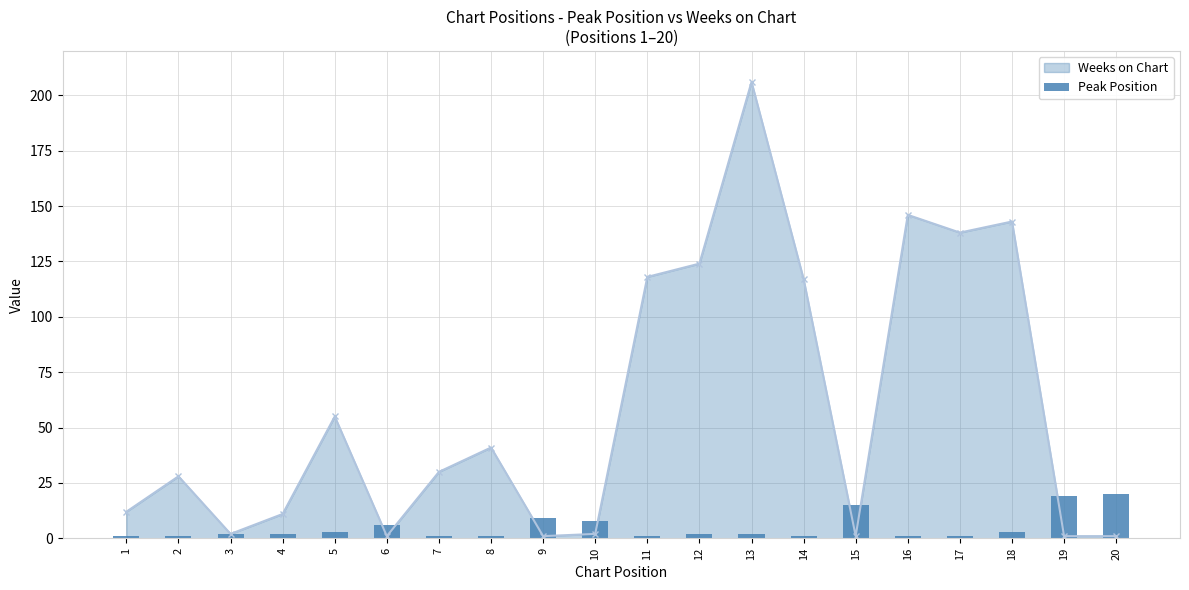

Which has a higher value, 15 or 12?

15